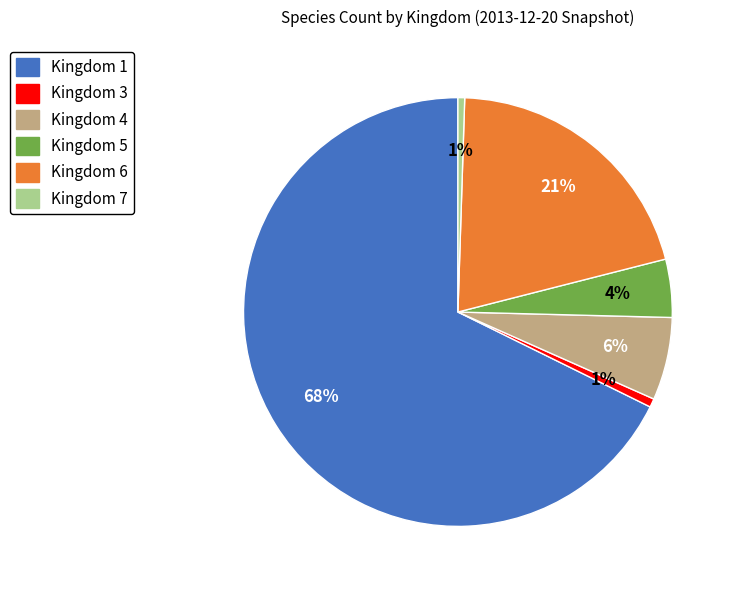

Do Kingdom 3 and Kingdom 5 together represent more than half of the pie?

No